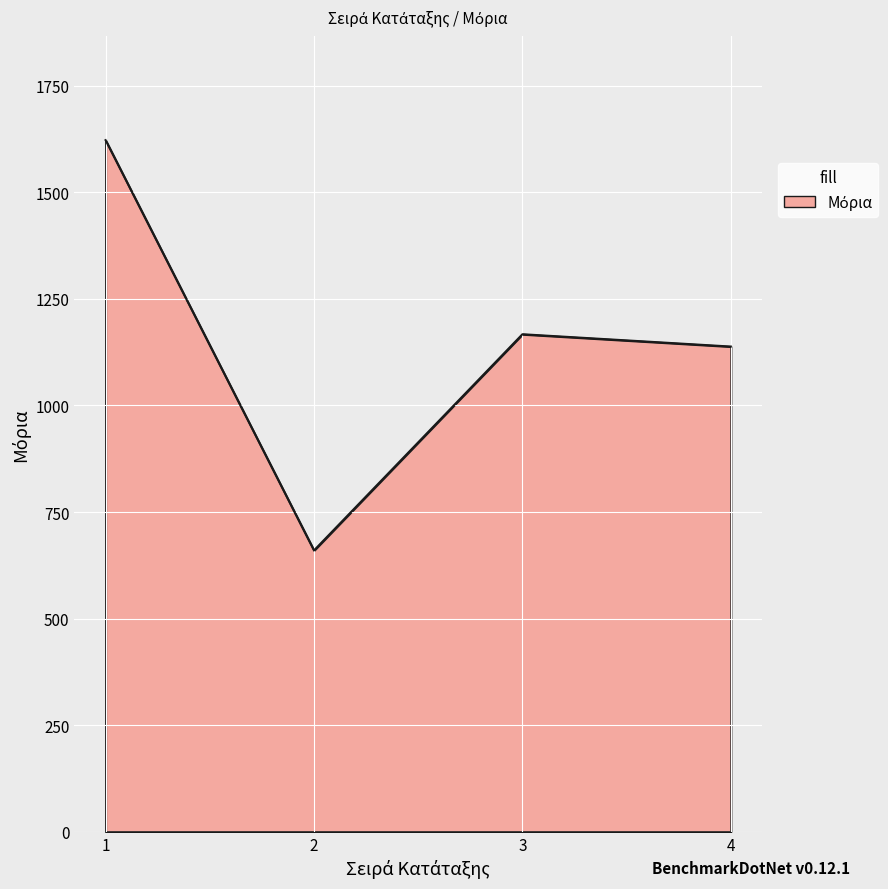

Reading left to right, transcribe all the data shown in this chart.

1622.6	660.0	1167.2	1138.3